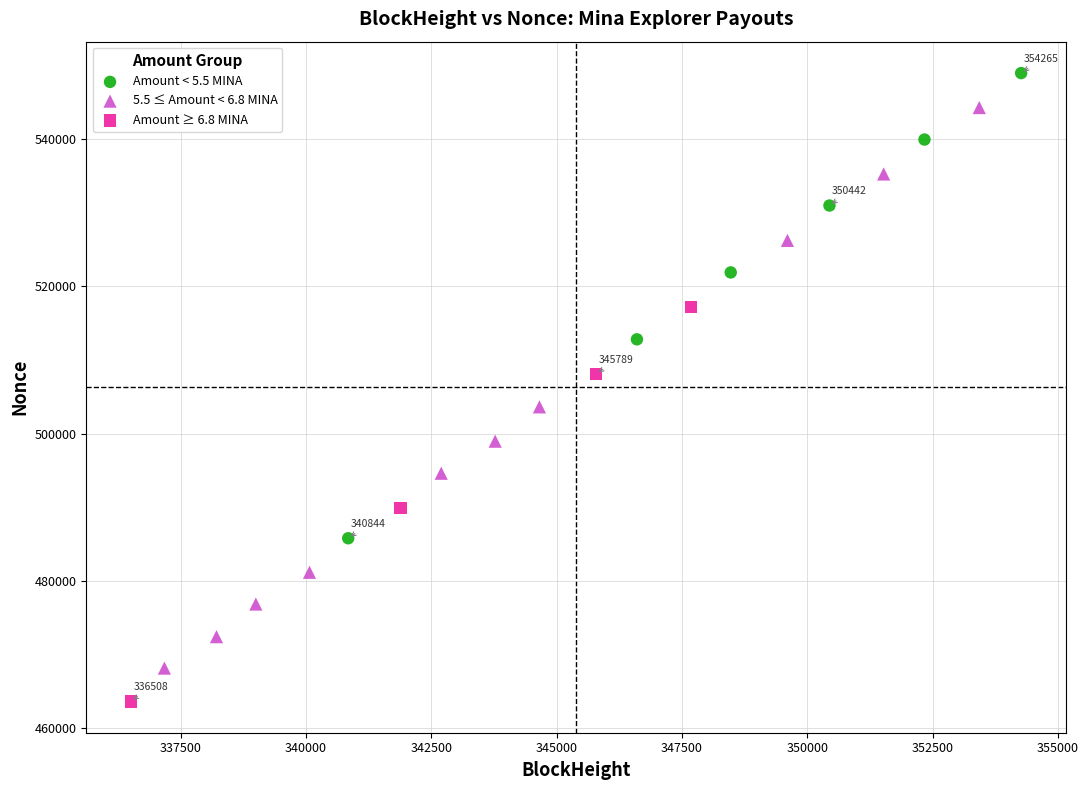

Which series has the largest Y range (max minus min)?

5.5 ≤ Amount < 6.8 MINA